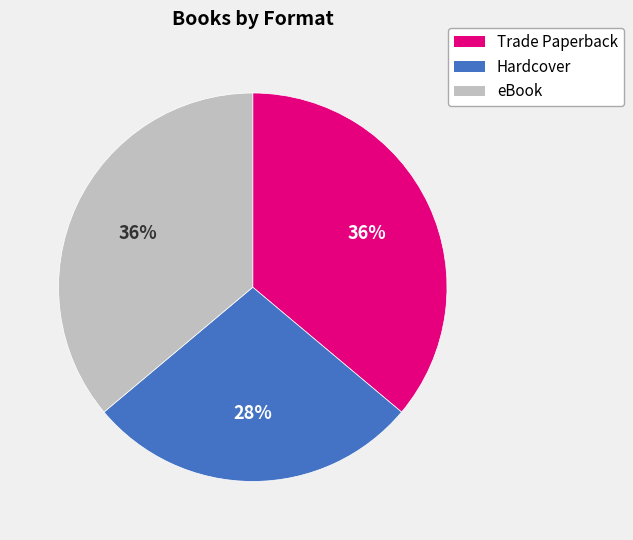

The Trade Paperback slice represents 36% of the pie. True or false?

True